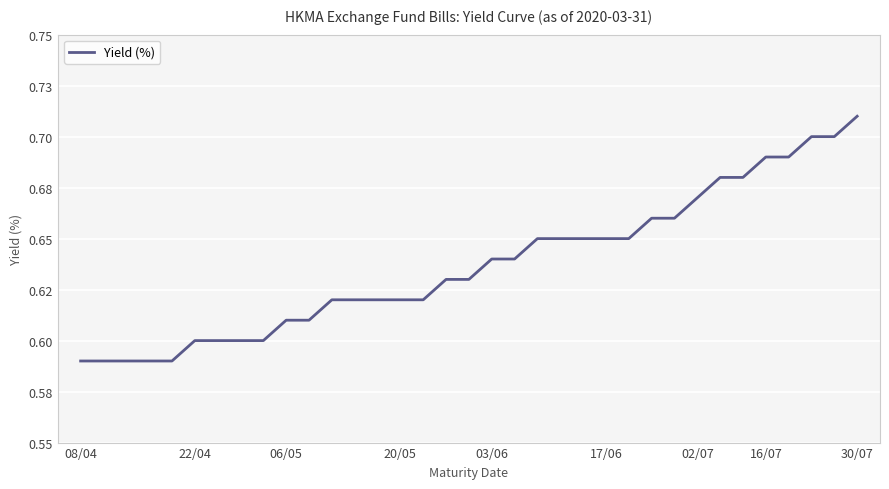

Is this an area chart (filled region under the line)?

No